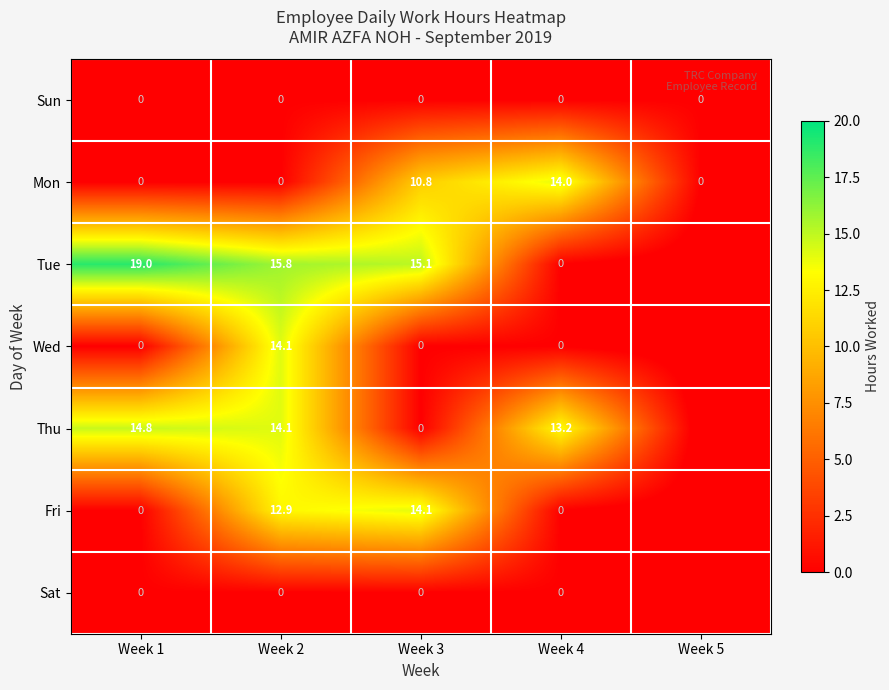

Which category has the lowest value across all series?

Week 5